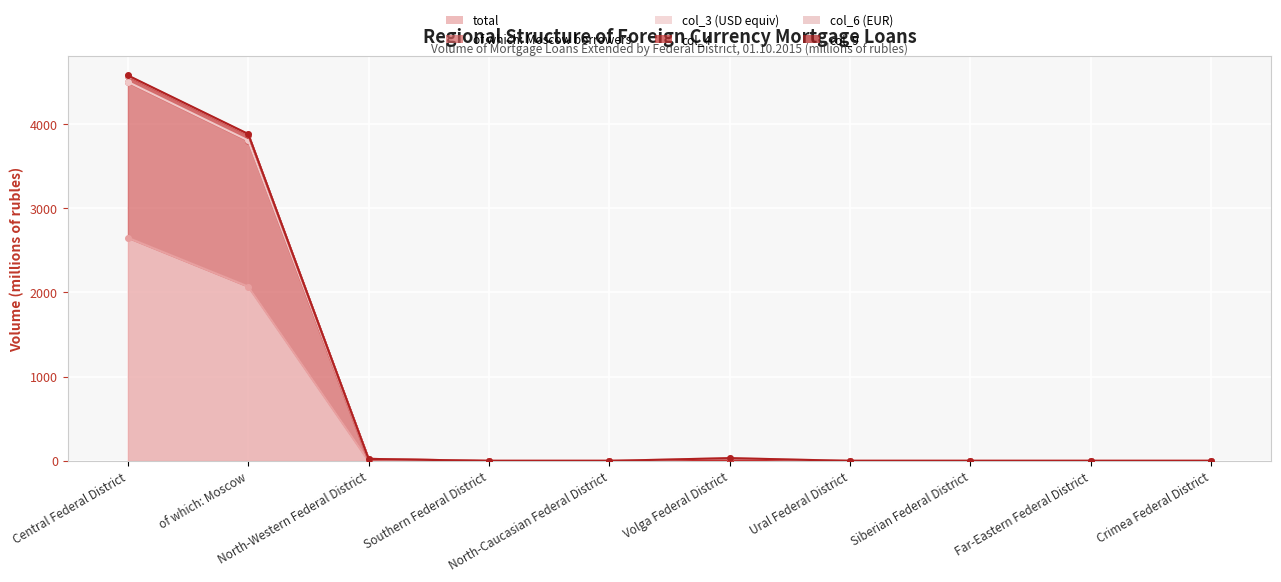

True or false: of which: Moscow borrowers and col_9 cross at least once.

False